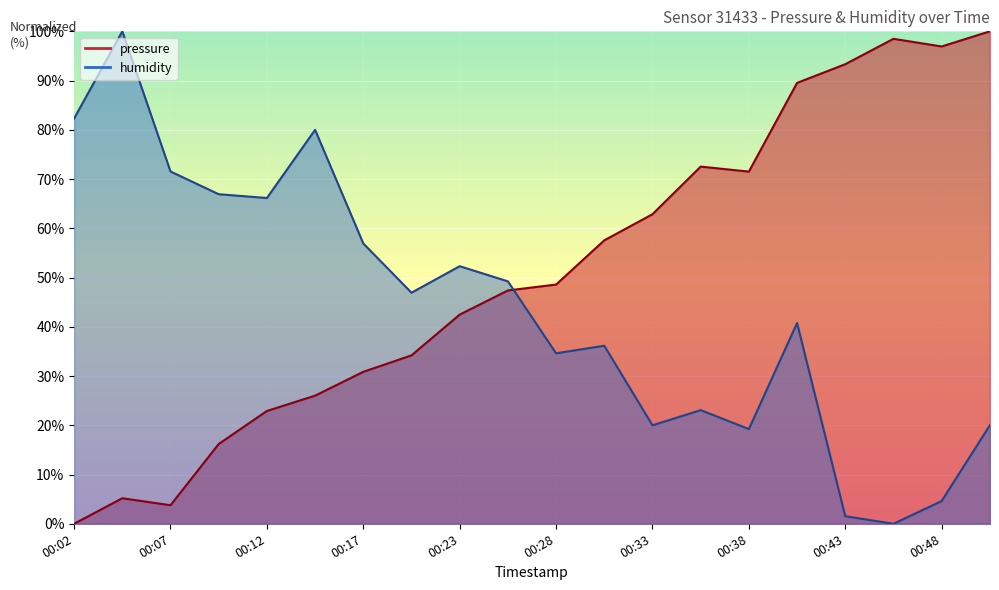

What is the average value of the humidity series?

43.6